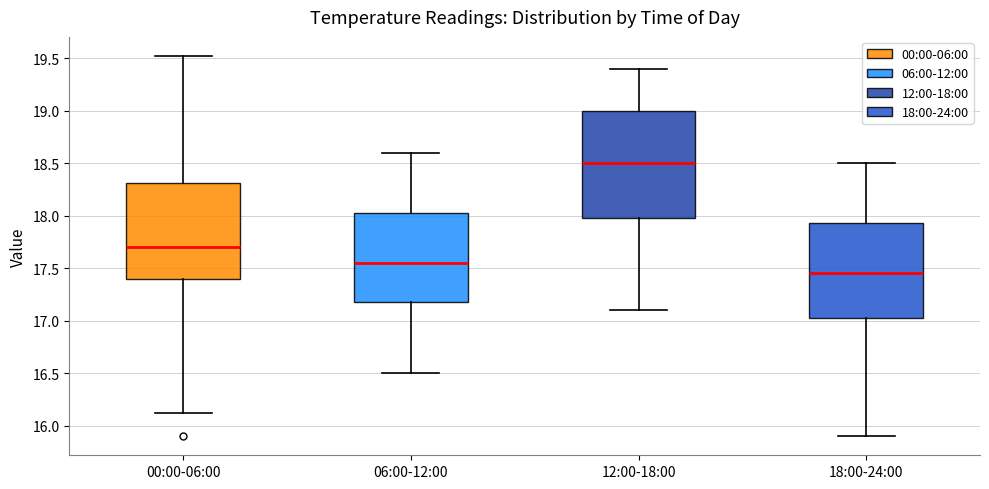

Which box has the lowest median line?

18:00-24:00